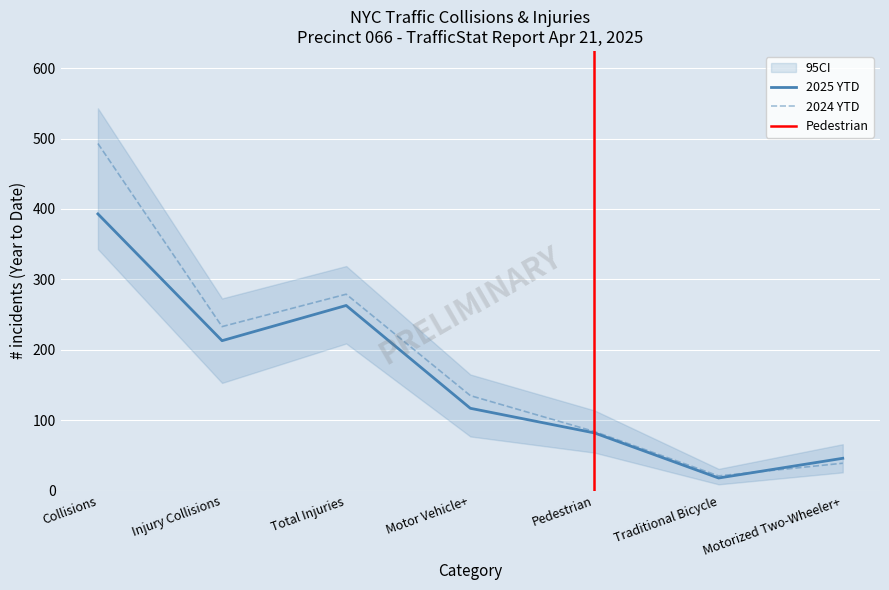

How many values in the 2024 YTD series exceed 135?

3